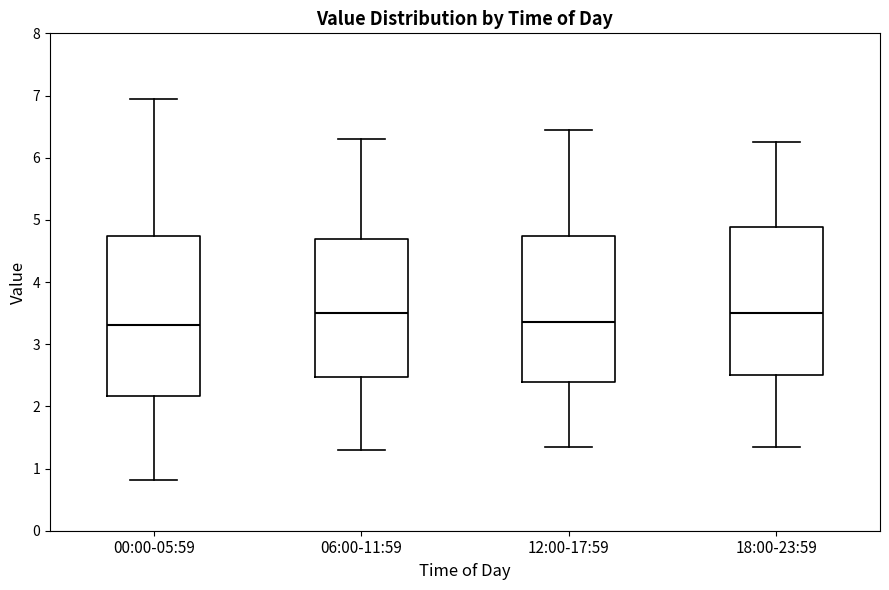

Reading left to right, transcribe this box plot: for each box, give where its median line is, the range the box spans, and where its two whiskers end, as read against the y-axis. The values are not printed on the chart, so give them approximately, as read against the axis.

00:00-05:59: median 3.3, box 2.2 to 4.7, whiskers 0.8 to 7.0
06:00-11:59: median 3.5, box 2.5 to 4.7, whiskers 1.3 to 6.3
12:00-17:59: median 3.4, box 2.4 to 4.7, whiskers 1.4 to 6.5
18:00-23:59: median 3.5, box 2.5 to 4.9, whiskers 1.4 to 6.3